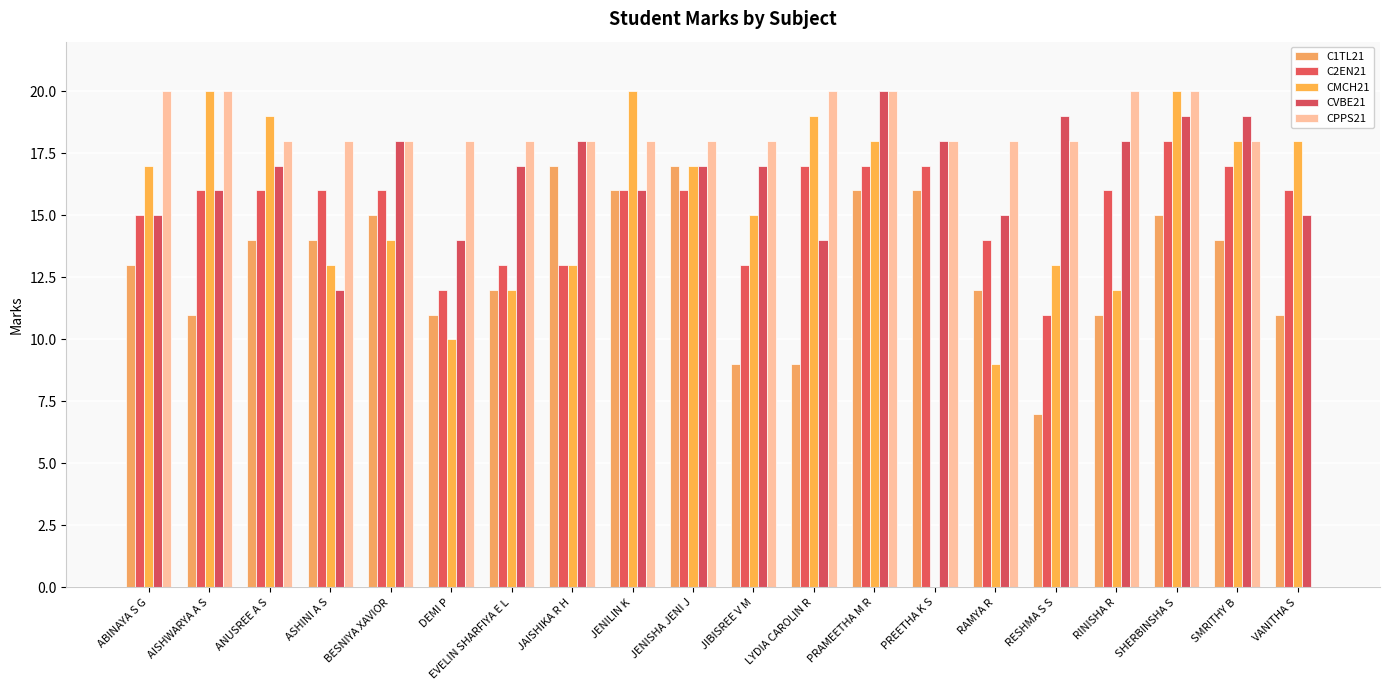

Are the bars horizontal?

No